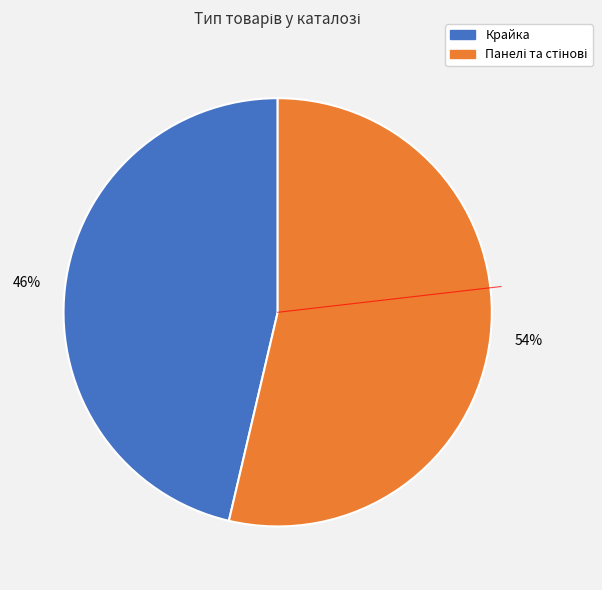

Does any single category account for the majority?

Yes